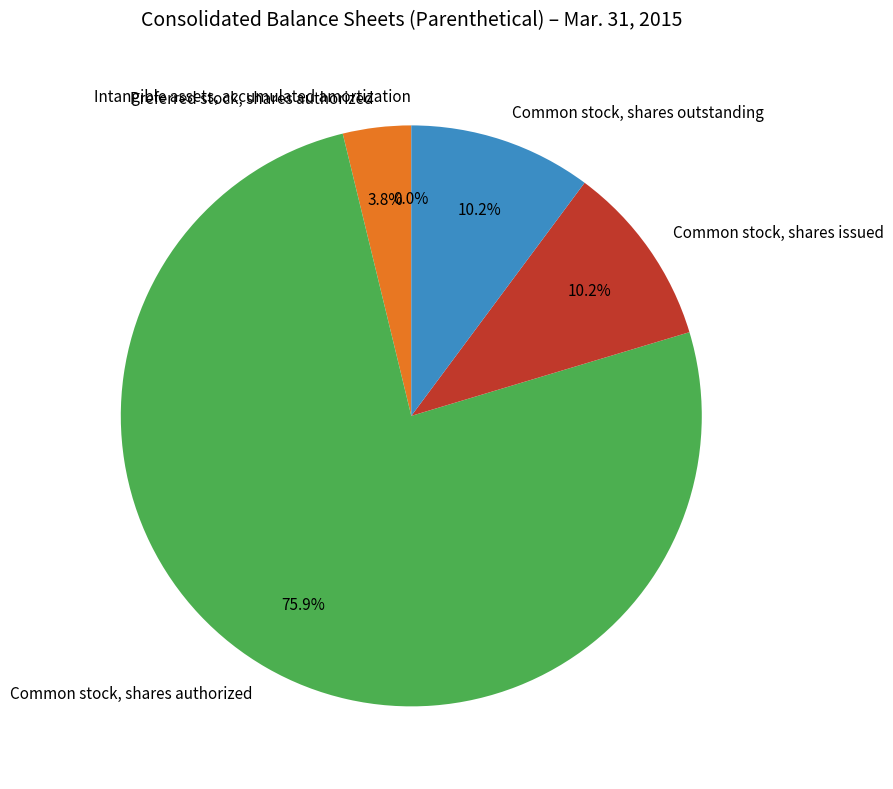

Does Common stock, shares outstanding represent more than half of the total?

No